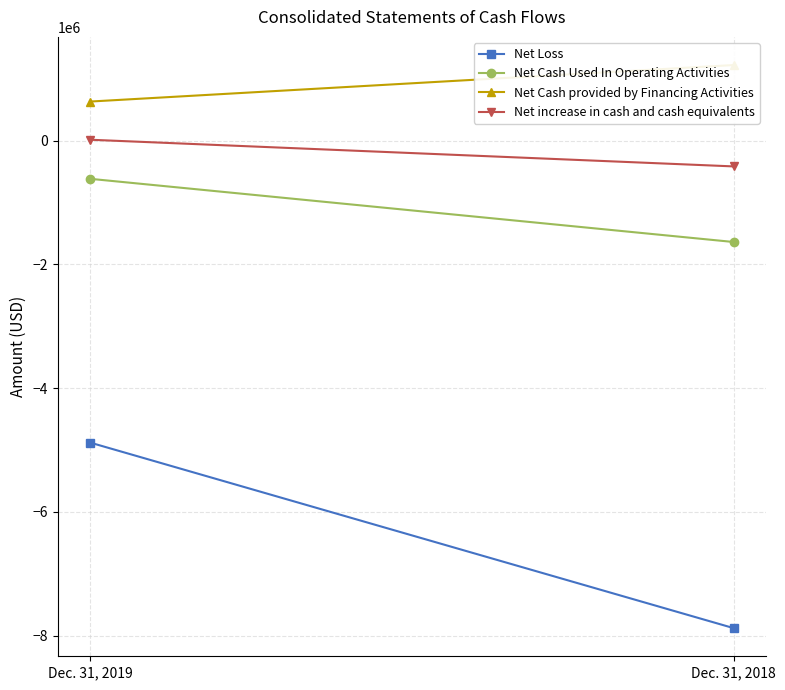

At how many categories does at least one series exceed -4497798?

2